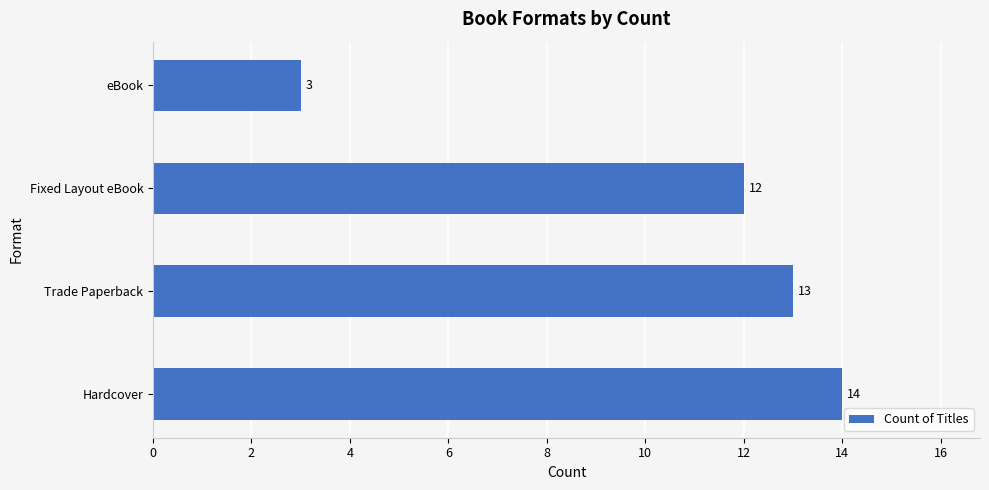

Rank the categories by value from highest to lowest.

Hardcover, Trade Paperback, Fixed Layout eBook, eBook